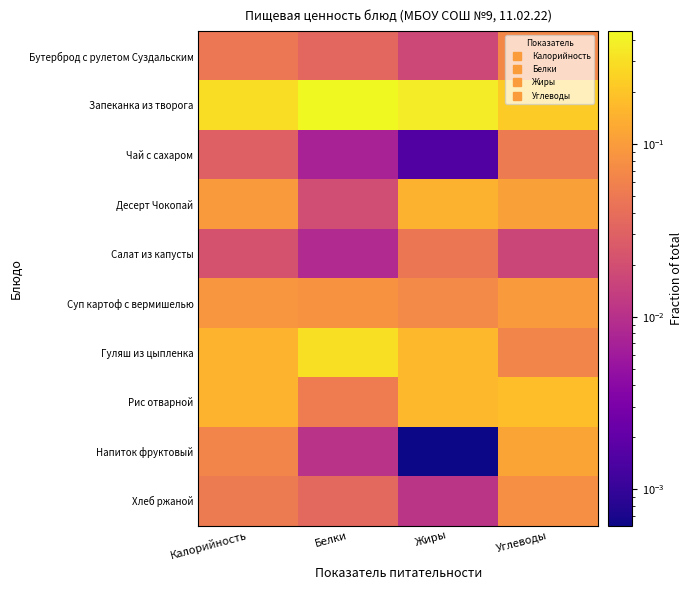

Rank the series by their maximum value, from highest to lowest.

Запеканка из творога, Гуляш из цыпленка, Рис отварной, Десерт Чокопай, Напиток фруктовый, Суп картоф с вермишелью, Хлеб ржаной, Бутерброд с рулетом Суздальским, Чай с сахаром, Салат из капусты